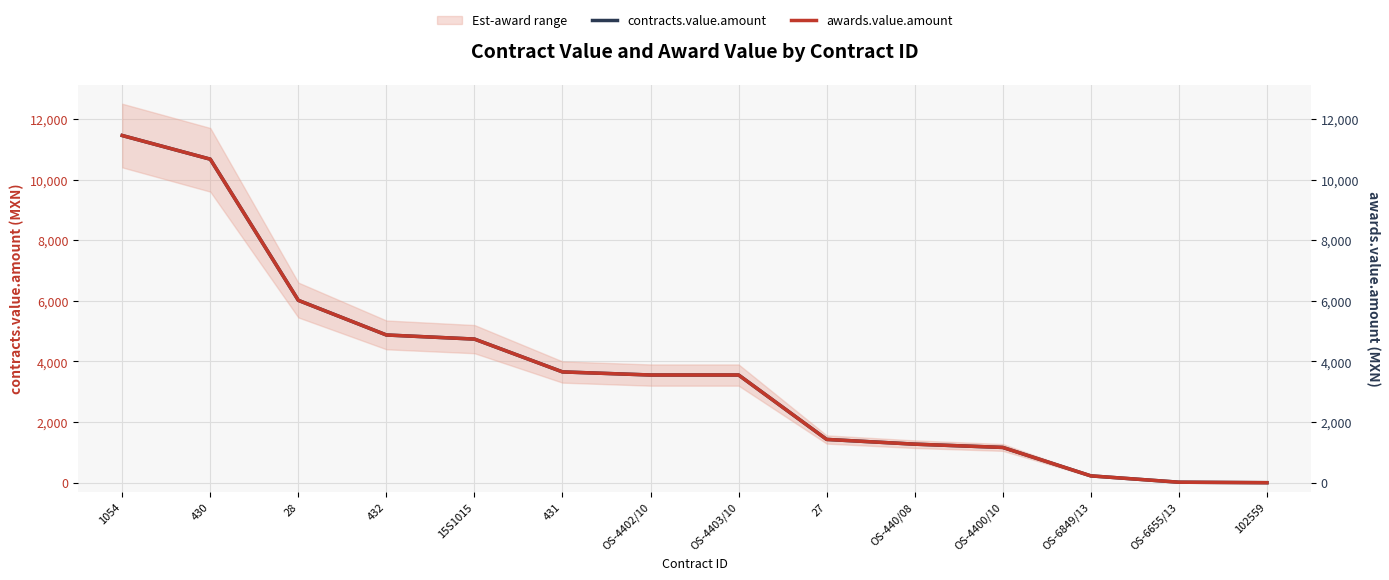

What is the average value of the awards.value.amount series?

3757.6